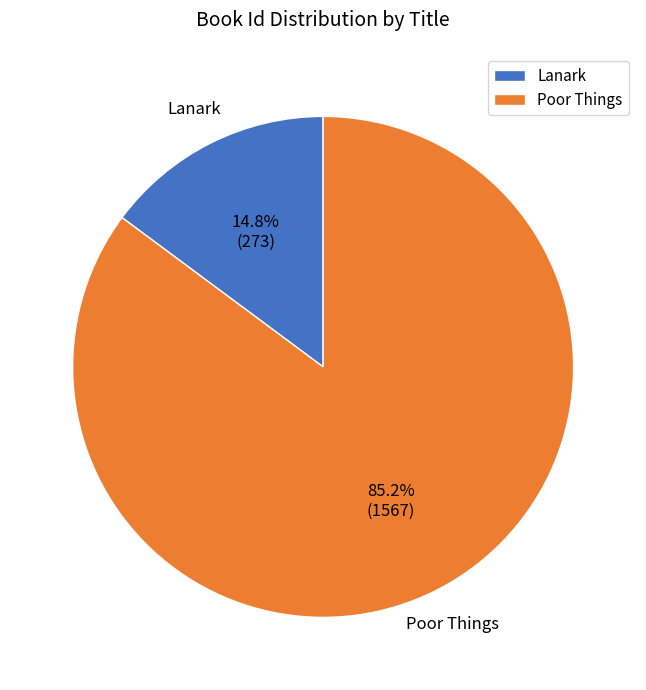

How many segments does this pie chart have?

2